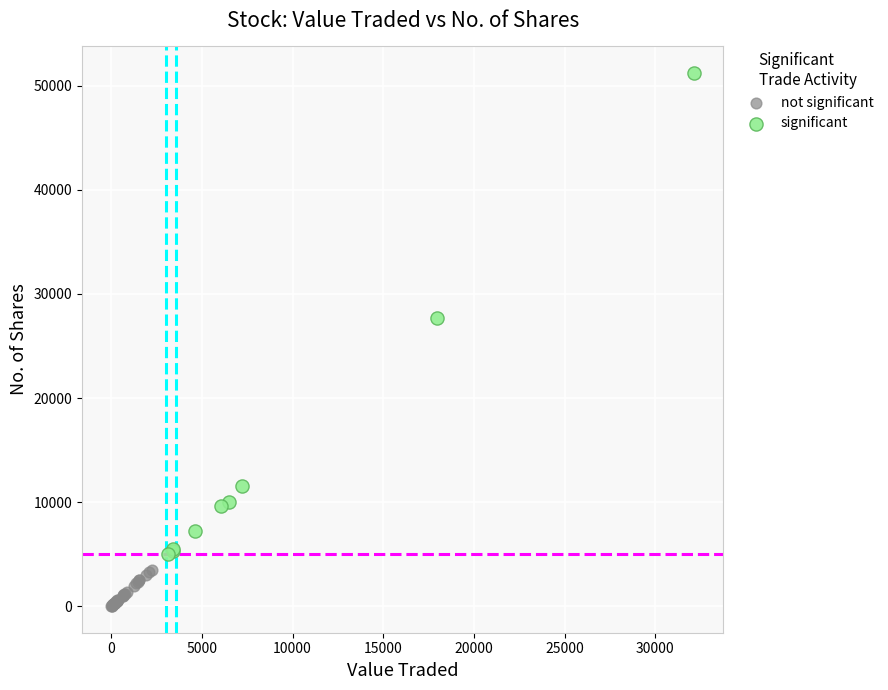

Which series contains the lowest Y value?

not significant